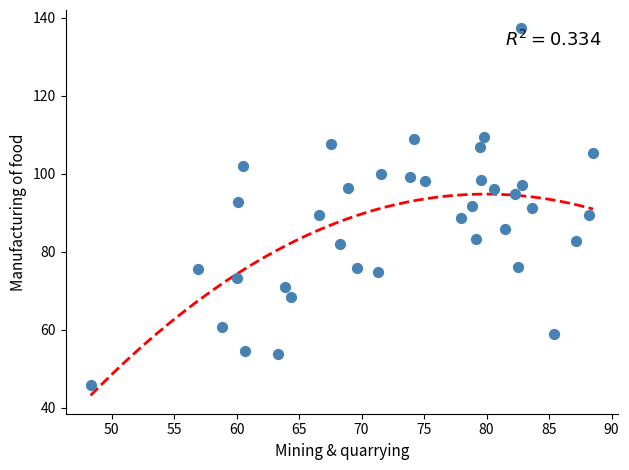

What is the range of X values (max minus min)?

40.2